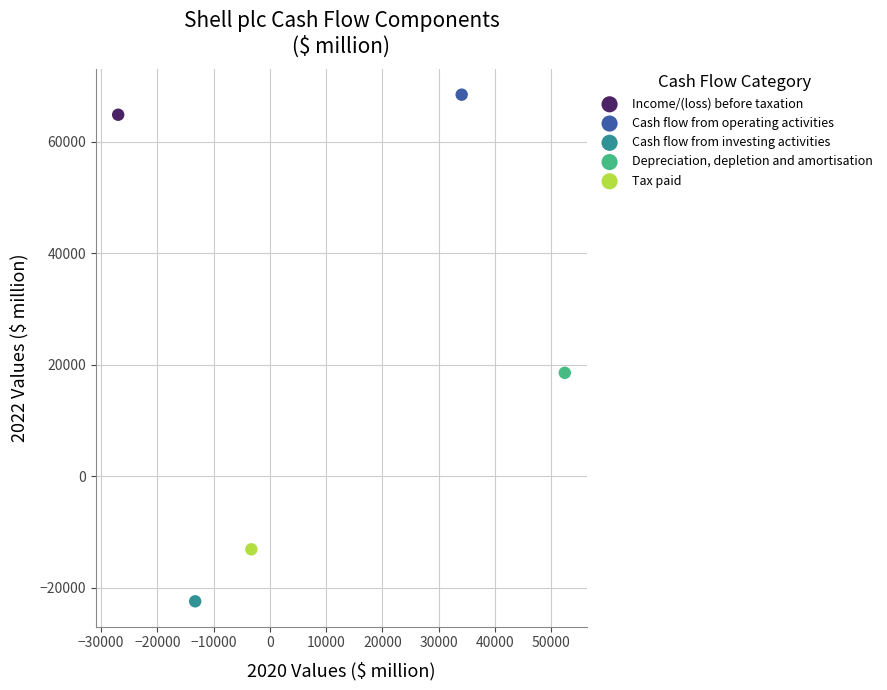

What are all the series names shown in the legend?

Income/(loss) before taxation, Cash flow from operating activities, Cash flow from investing activities, Depreciation, depletion and amortisation, Tax paid